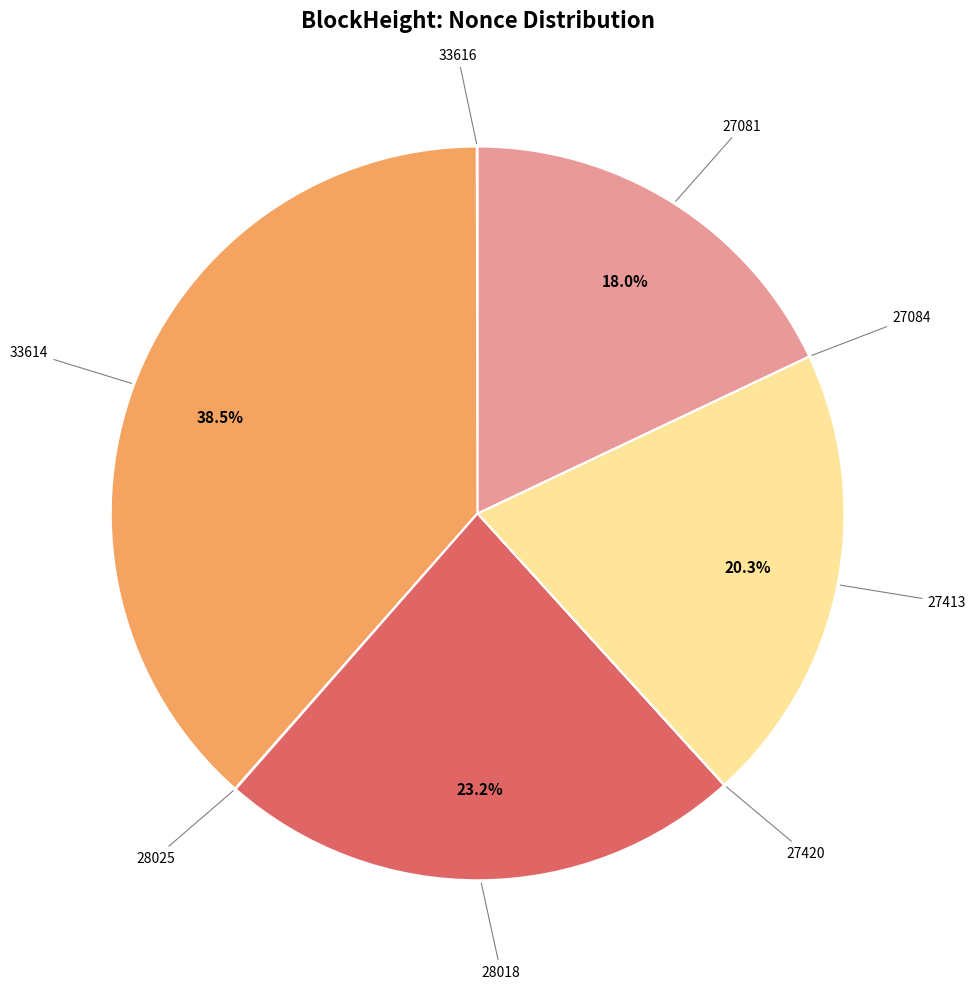

Which slice is the largest?

33614